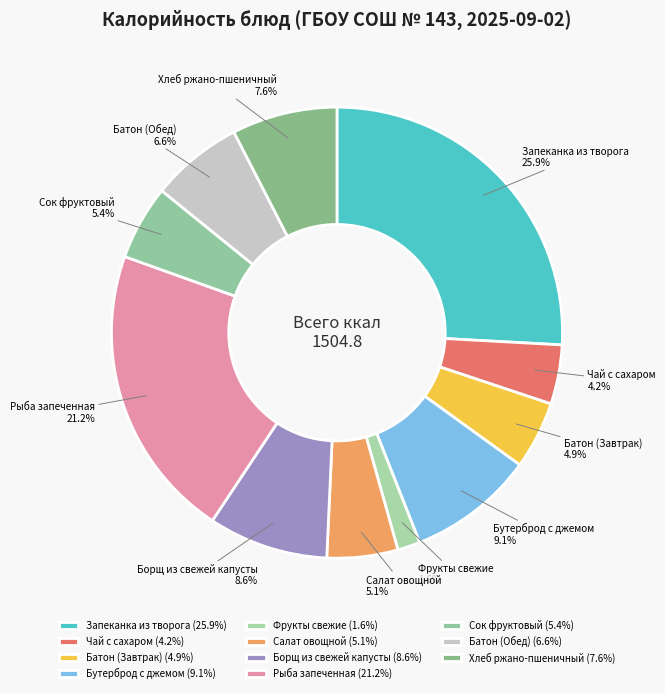

What percentage is the Батон (Обед) slice, to the nearest percent?

7%